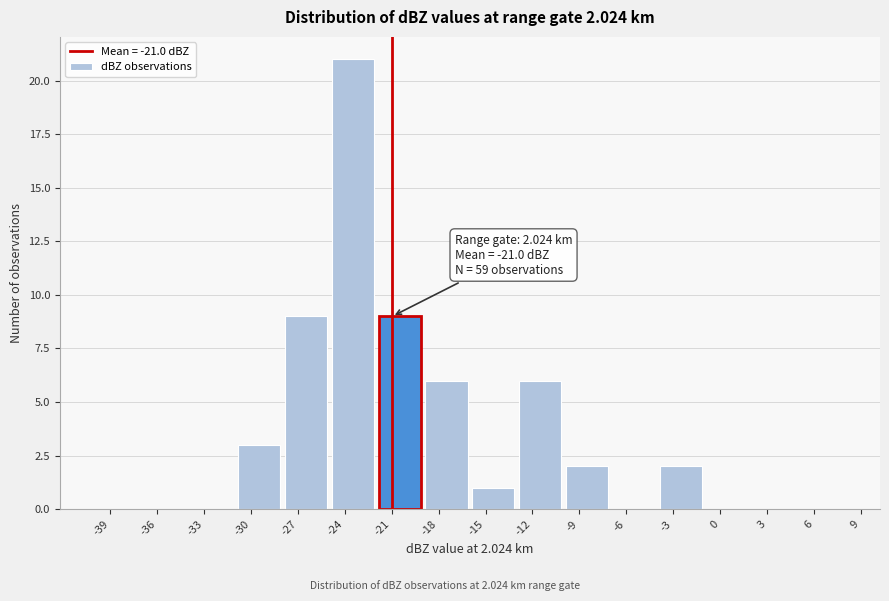

Over which range of the x-axis is the bar tallest?

-25 to -22